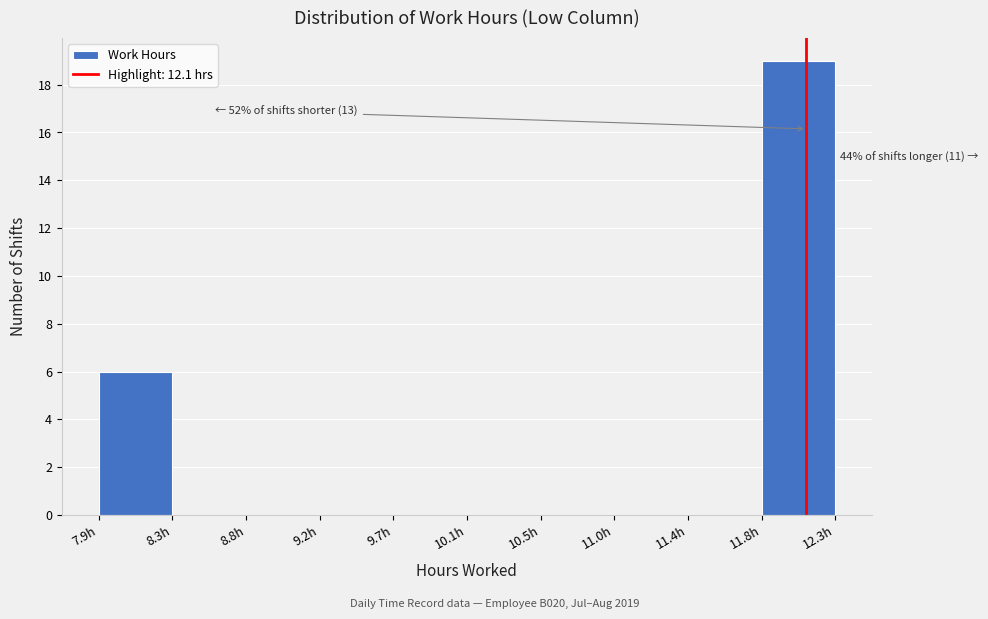

Which range on the x-axis has the tallest bar?

11.85 to 12.25